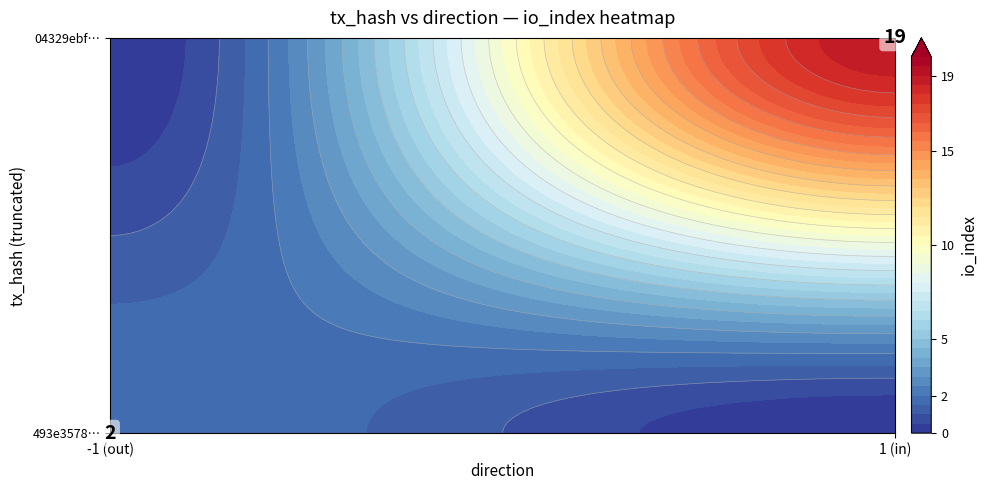

Reading left to right, list all the values displayed in this chart.

493e3578da791dce6a8f6cd69310148a11da875: direction=-1	io_index=2
04329ebf1252c4074c5a518e072bcd093016e0f: direction=1	io_index=19